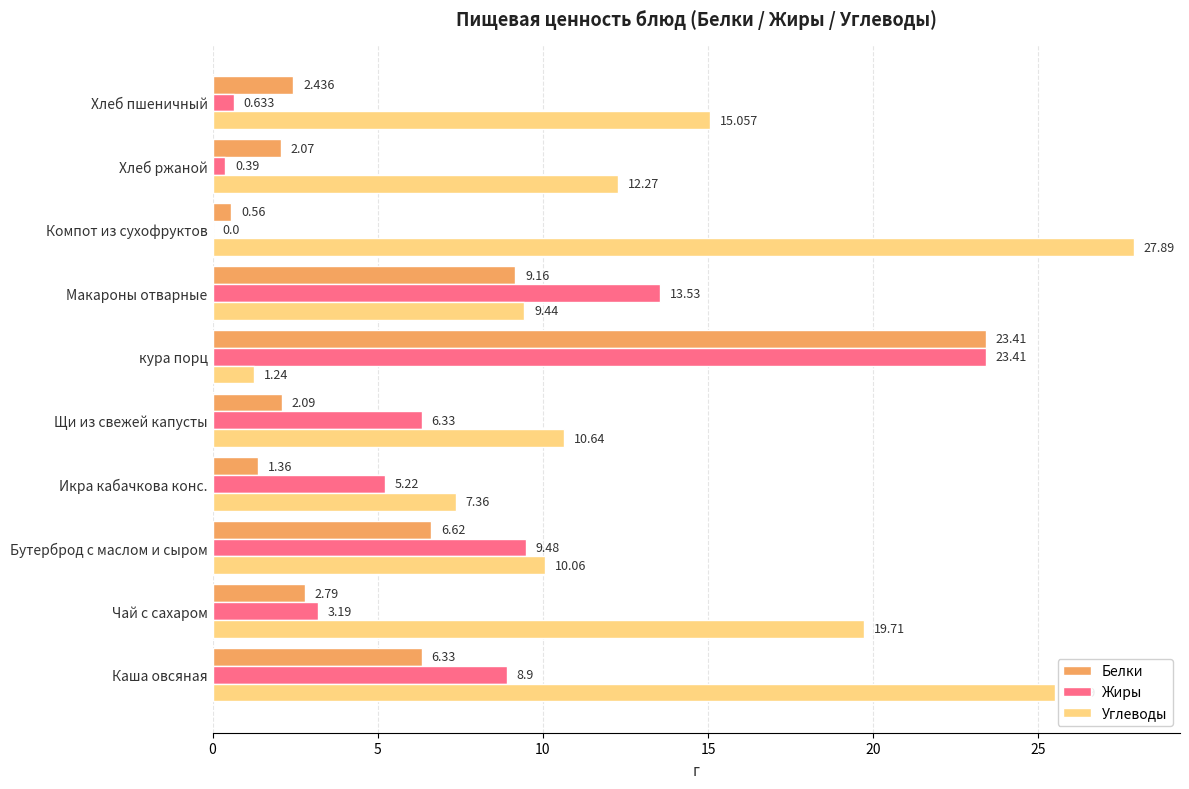

Between Икра кабачкова конс. and Макароны отварные, which series saw the biggest shift?

Жиры